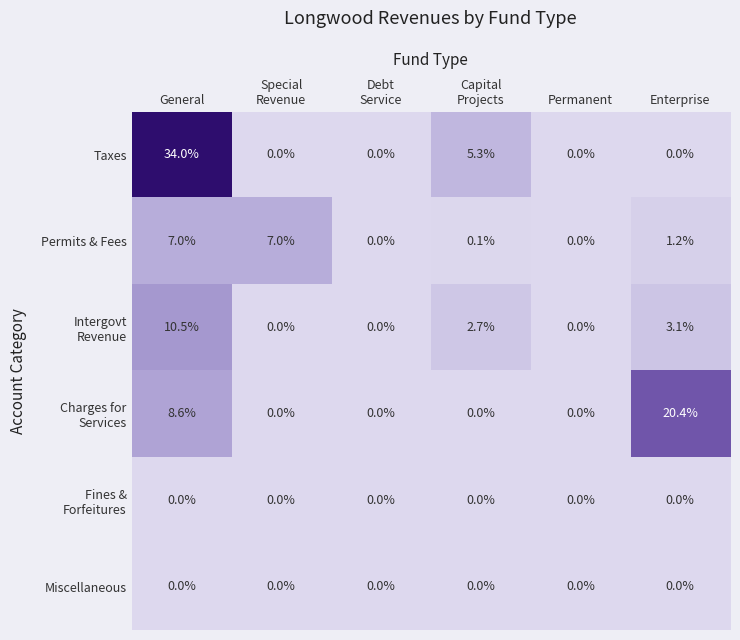

Which category has the highest value in the Taxes series?

General